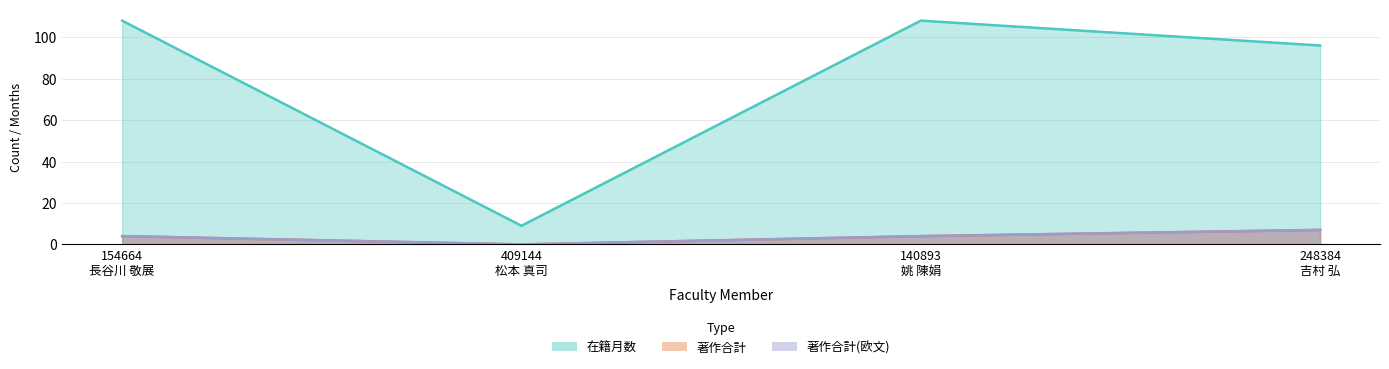

Rank the categories by 在籍月数 value from lowest to highest.

409144
松本 真司, 248384
吉村 弘, 154664
長谷川 敬展, 140893
姚 陳娟